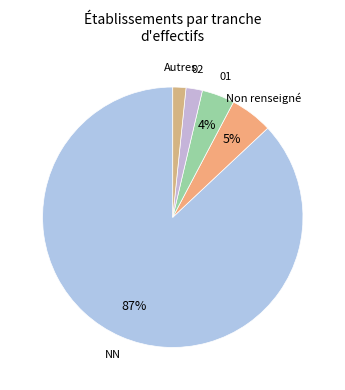

To the nearest percent, what is the combined percentage of 02 and 01?

6%